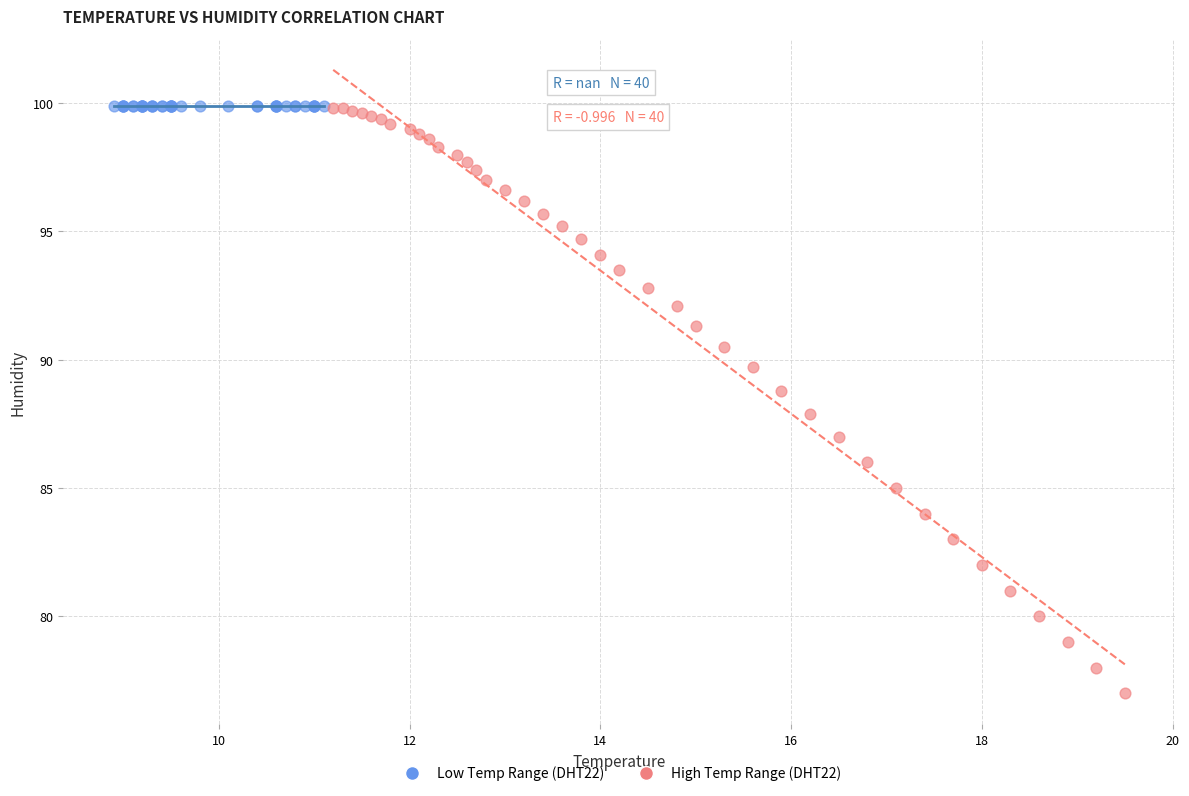

Which series contains the lowest Y value?

High Temp Range (DHT22)